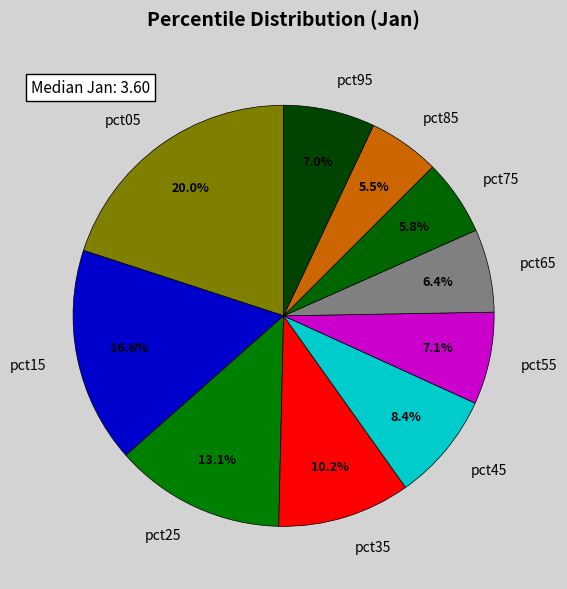

To the nearest percent, what portion does pct45 represent?

8%